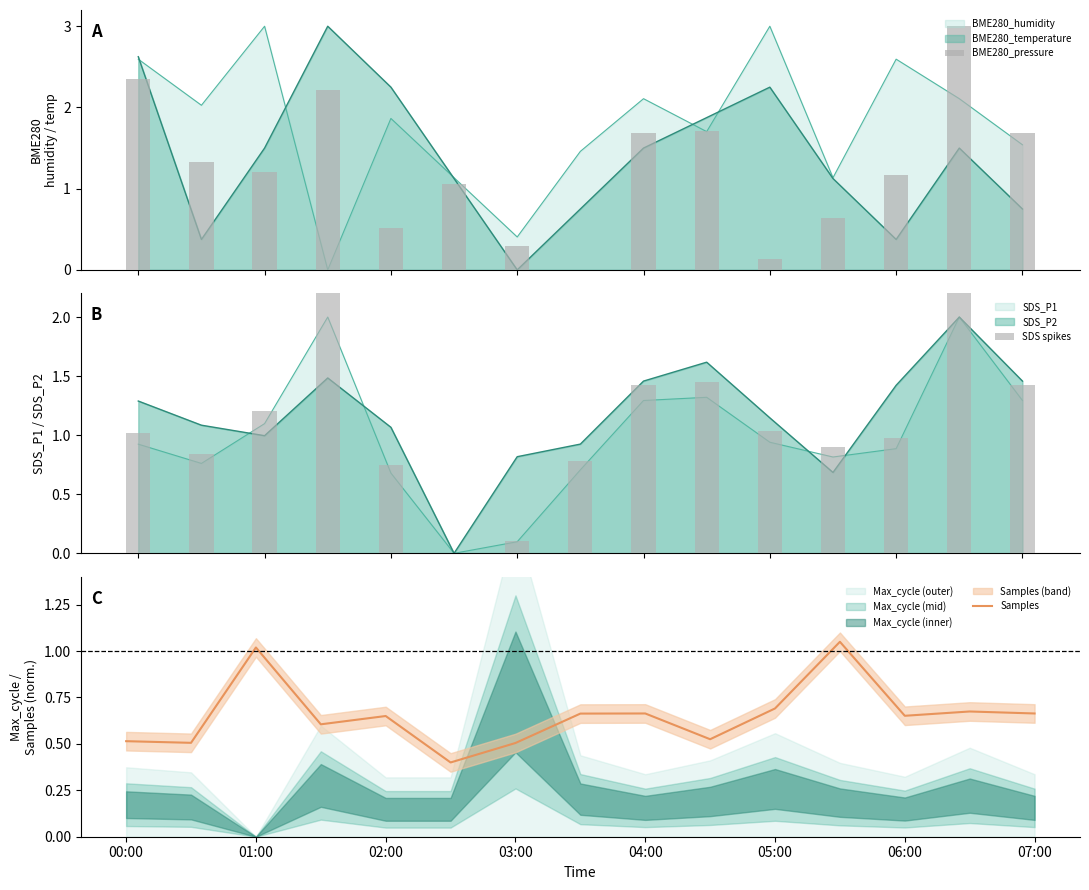

Count the number of categories in the chart.

15